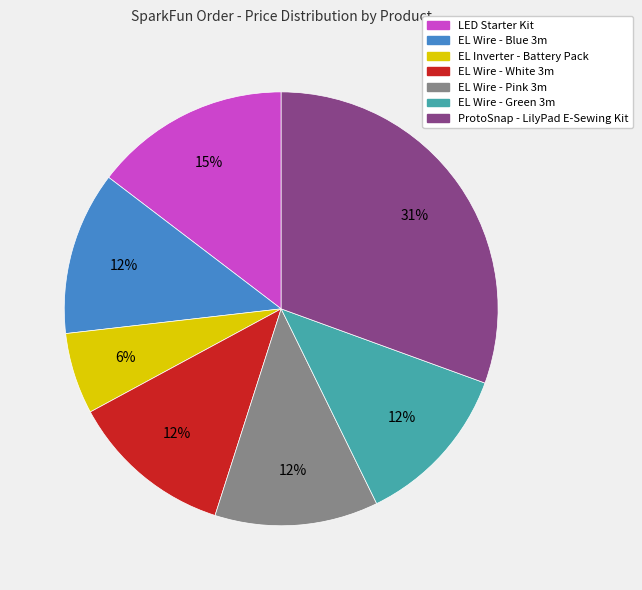

Is it true that EL Wire - Blue 3m is 12% of the pie?

True